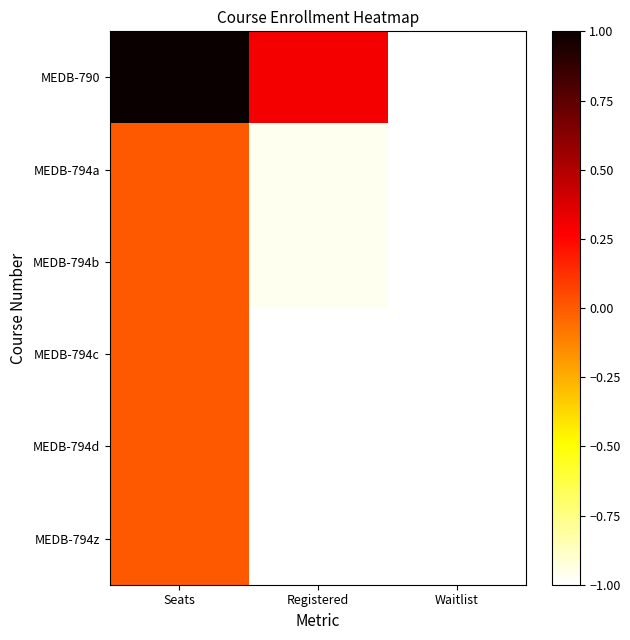

Which series has the largest total across all categories?

MEDB-790